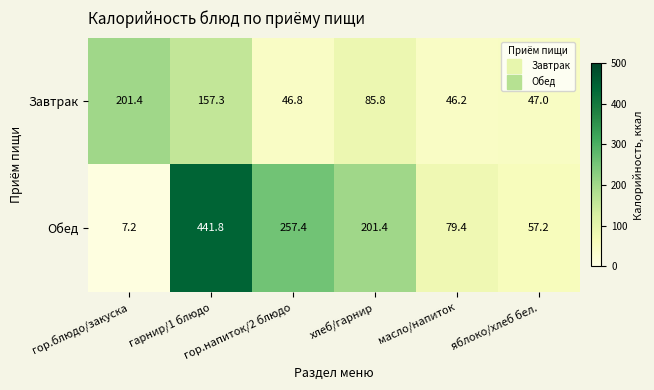

What is the difference between the maximum and minimum values in the Обед series?

434.6